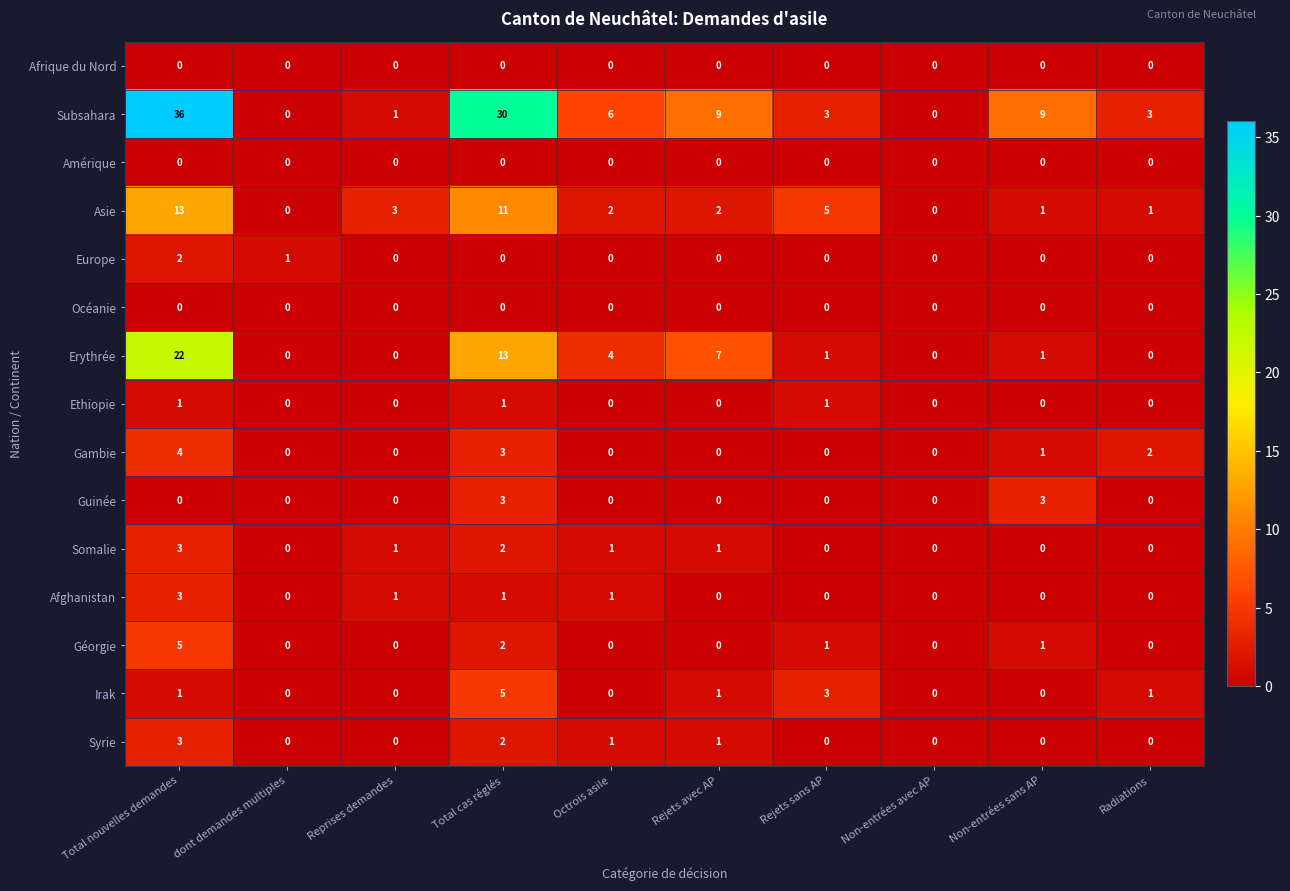

Which series changed the most between dont demandes multiples and Reprises demandes?

Asie